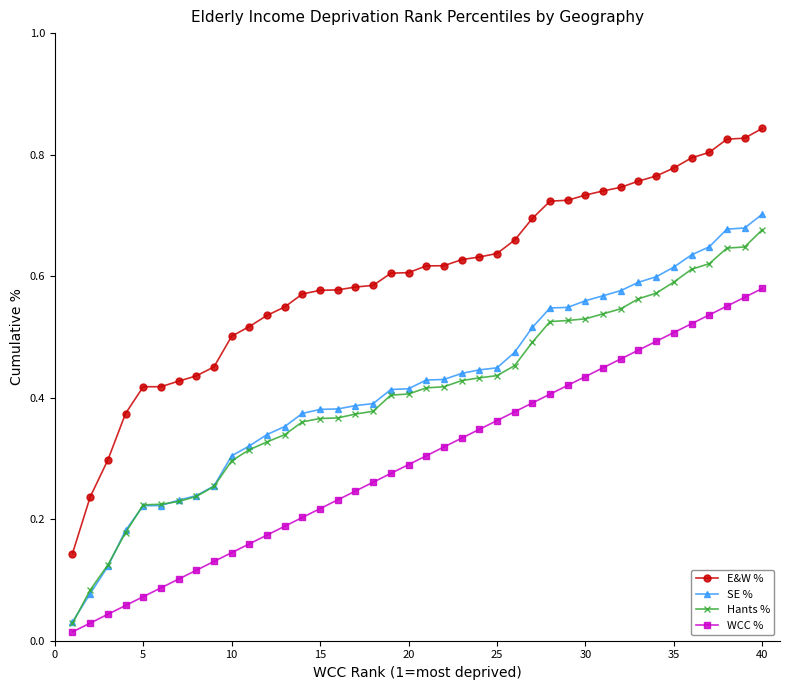

What is the sum of all Hants % values?

16.2